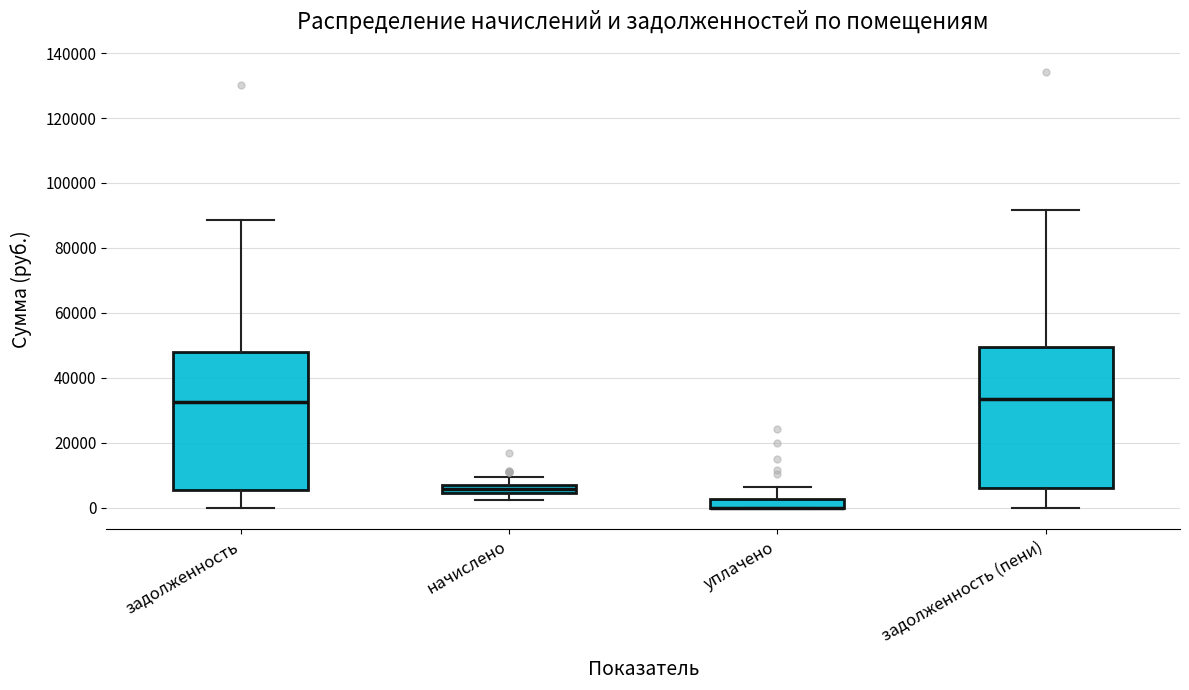

Where does the upper whisker of the box for начислено end on the y-axis? The values are not printed on the chart, so give them approximately, as read against the axis.

10000